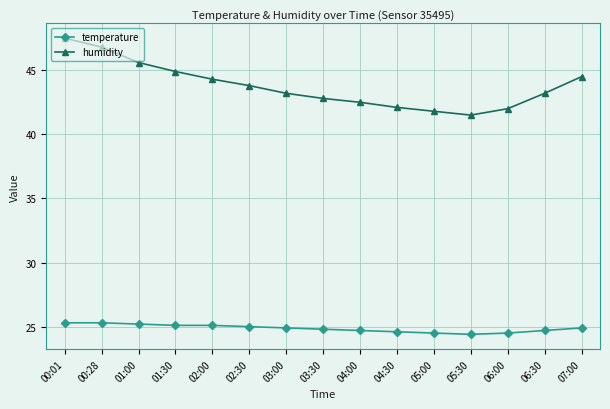

Which label corresponds to the largest value in the chart?

00:01